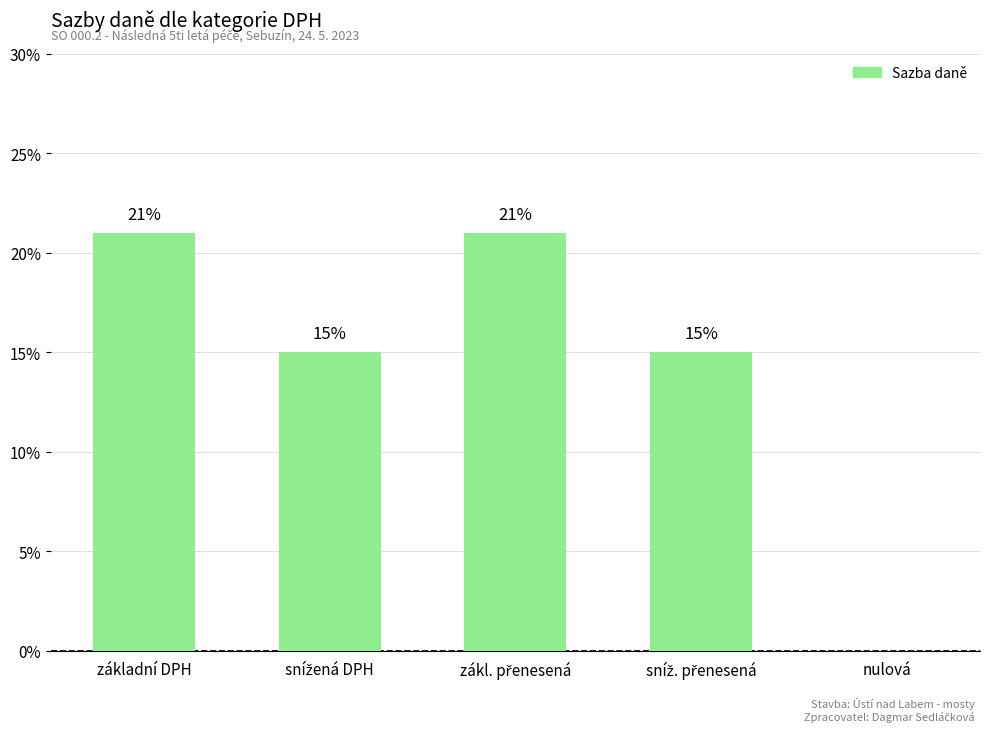

List the labels in order of value, smallest first.

nulová, snížená DPH, sníž. přenesená, základní DPH, zákl. přenesená